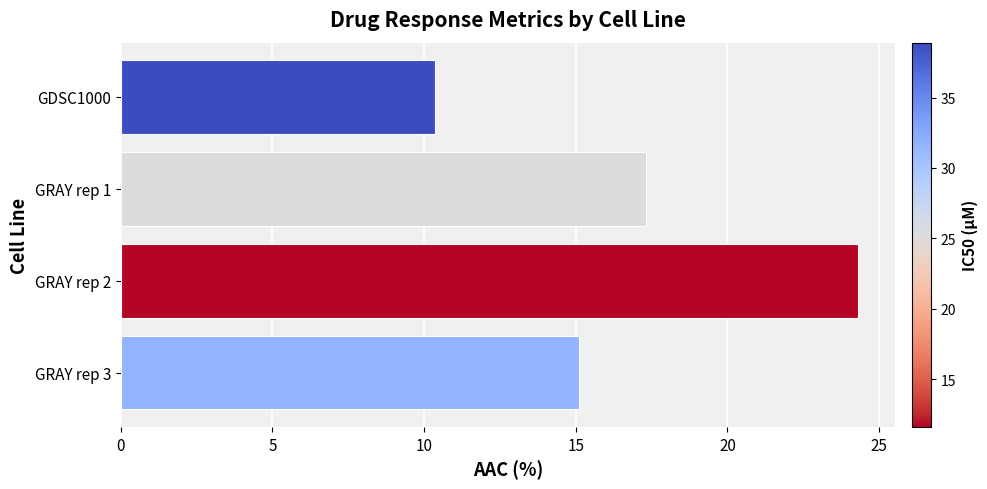

Is it true that the value at GRAY rep 2 is 32.9?

False